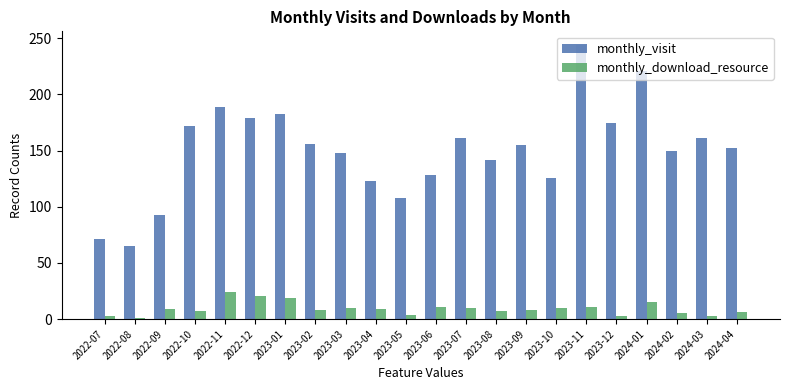

At which category is the sum across all series the highest?

2023-11